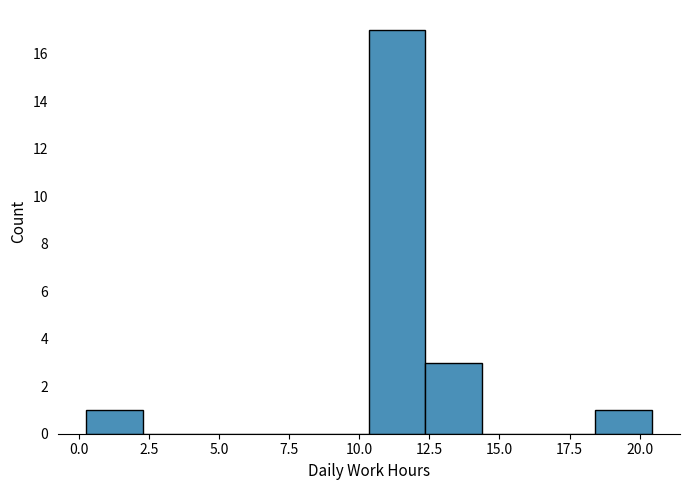

Reading left to right, list every bar in this chart as the range it spans on the x-axis followed by its height. Neither the bar edges nor the heights are printed on the chart, so give them approximately, as read against the axes.

0.5 to 2.5: 1
2.5 to 4.5: 0
4.5 to 6.5: 0
6.5 to 8.5: 0
8.5 to 10.5: 0
10.5 to 12.5: 17
12.5 to 14.5: 3
14.5 to 16.5: 0
16.5 to 18.5: 0
18.5 to 20.5: 1